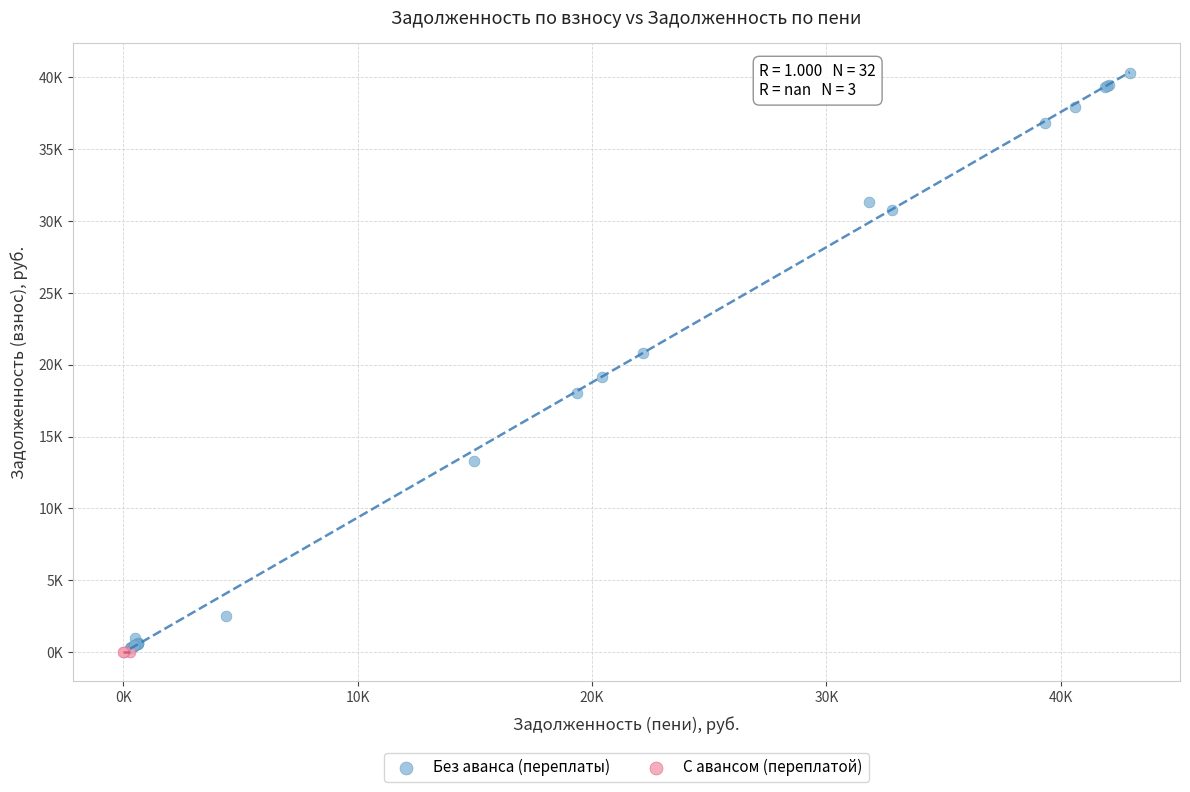

What are all the series names shown in the legend?

Без аванса (переплаты), С авансом (переплатой)